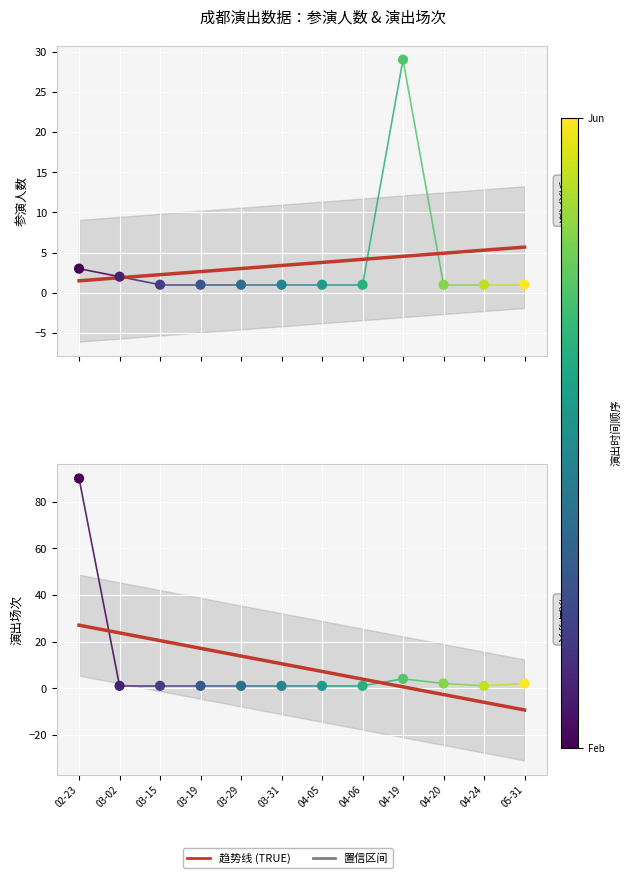

Which series reaches the minimum Y coordinate?

参演人数